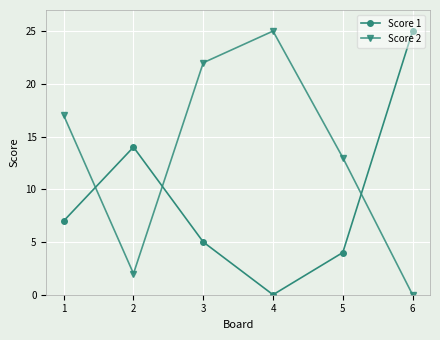

What is the difference between the highest and lowest values at 6?

25